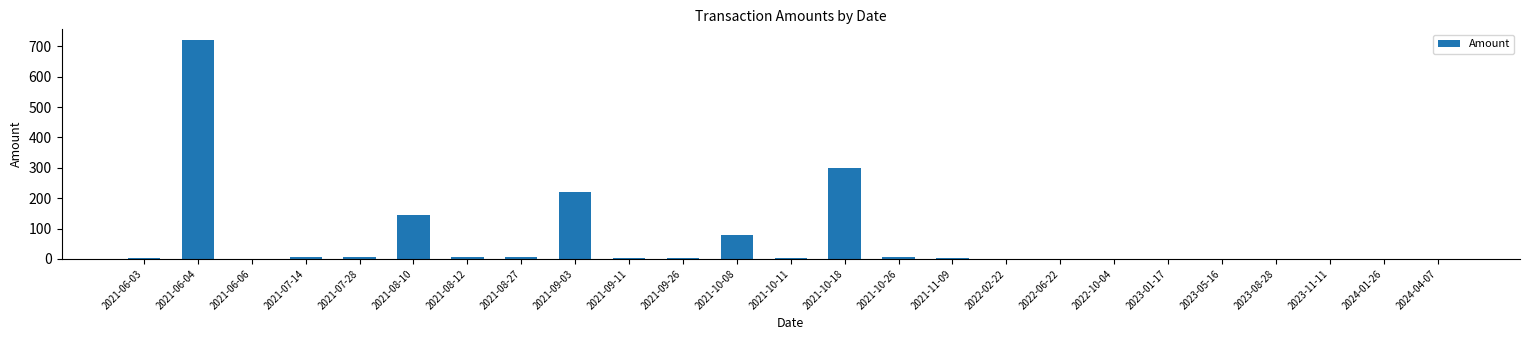

Is it true that the value at 2021-10-08 is 80.0?

True